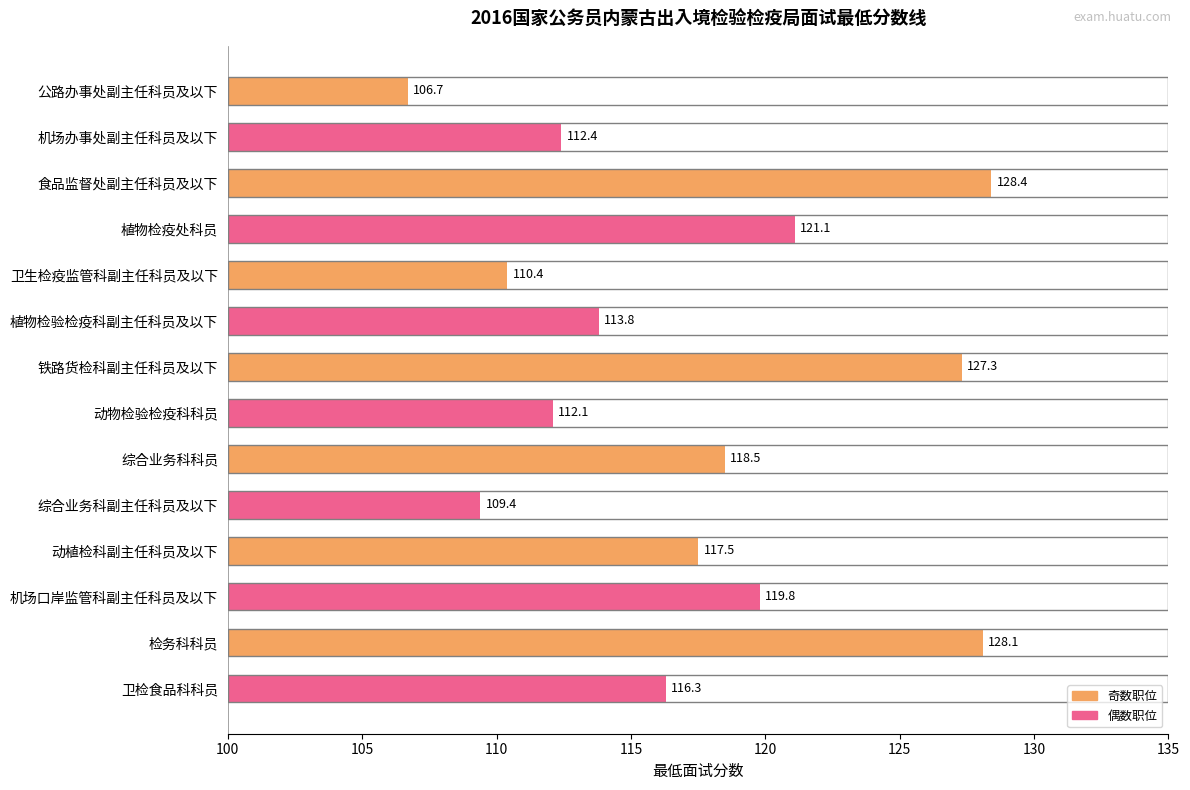

The value at 机场办事处副主任科员及以下 is 112.4. True or false?

True